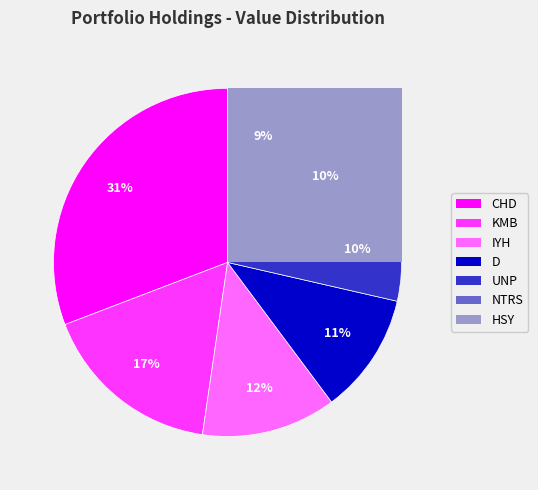

To the nearest percent, what portion does CHURCH & DWIGHT INC represent?

31%